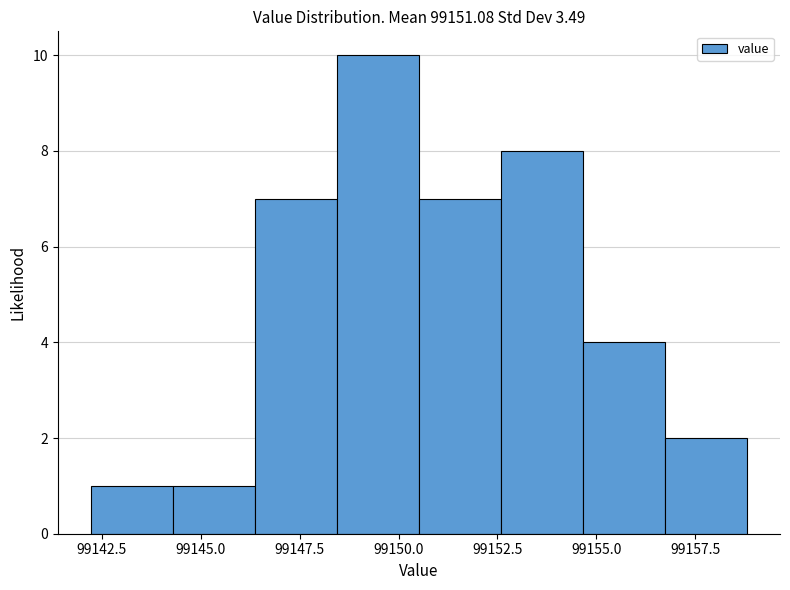

Reading left to right, list every bar in this chart as the range it spans on the x-axis followed by its height. Neither the bar edges nor the heights are printed on the chart, so give them approximately, as read against the axes.

99142.0 to 99144.5: 1
99144.5 to 99146.5: 1
99146.5 to 99148.5: 7
99148.5 to 99150.5: 10
99150.5 to 99152.5: 7
99152.5 to 99154.5: 8
99154.5 to 99156.5: 4
99156.5 to 99159.0: 2